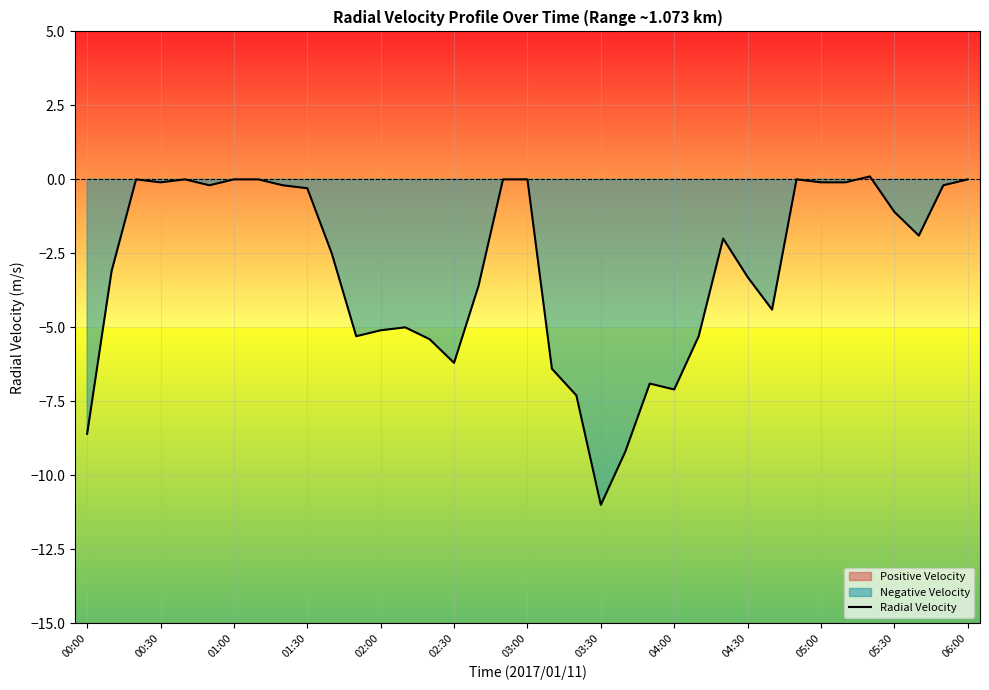

What is the value of the 16th point from the left?

-6.2